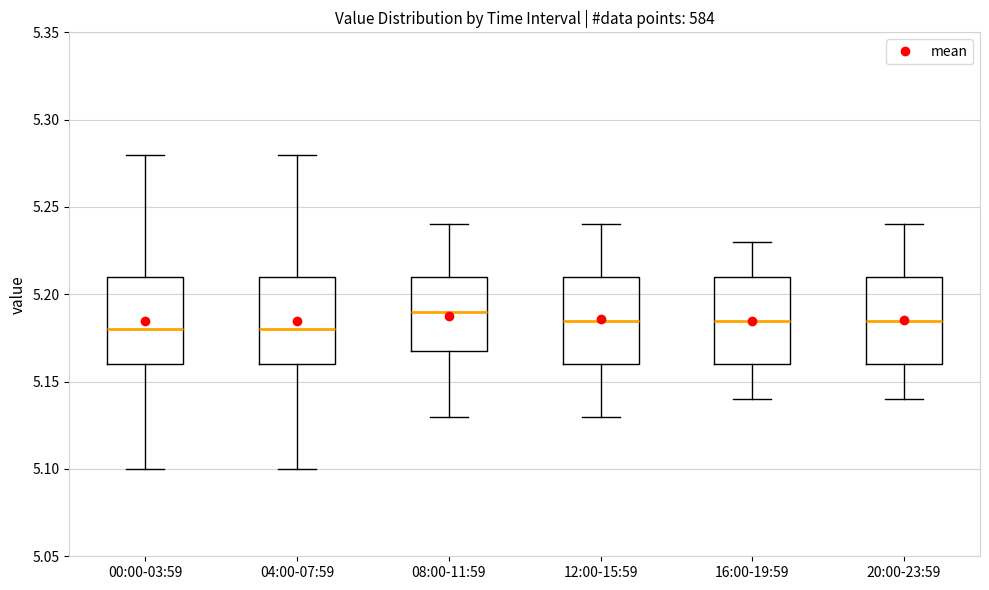

Reading left to right, transcribe this box plot: for each box, give where its median line is, the range the box spans, and where its two whiskers end, as read against the y-axis. The values are not printed on the chart, so give them approximately, as read against the axis.

00:00-03:59: median 5.180, box 5.160 to 5.210, whiskers 5.100 to 5.280
04:00-07:59: median 5.180, box 5.160 to 5.210, whiskers 5.100 to 5.280
08:00-11:59: median 5.190, box 5.170 to 5.210, whiskers 5.130 to 5.240
12:00-15:59: median 5.185, box 5.160 to 5.210, whiskers 5.130 to 5.240
16:00-19:59: median 5.185, box 5.160 to 5.210, whiskers 5.140 to 5.230
20:00-23:59: median 5.185, box 5.160 to 5.210, whiskers 5.140 to 5.240